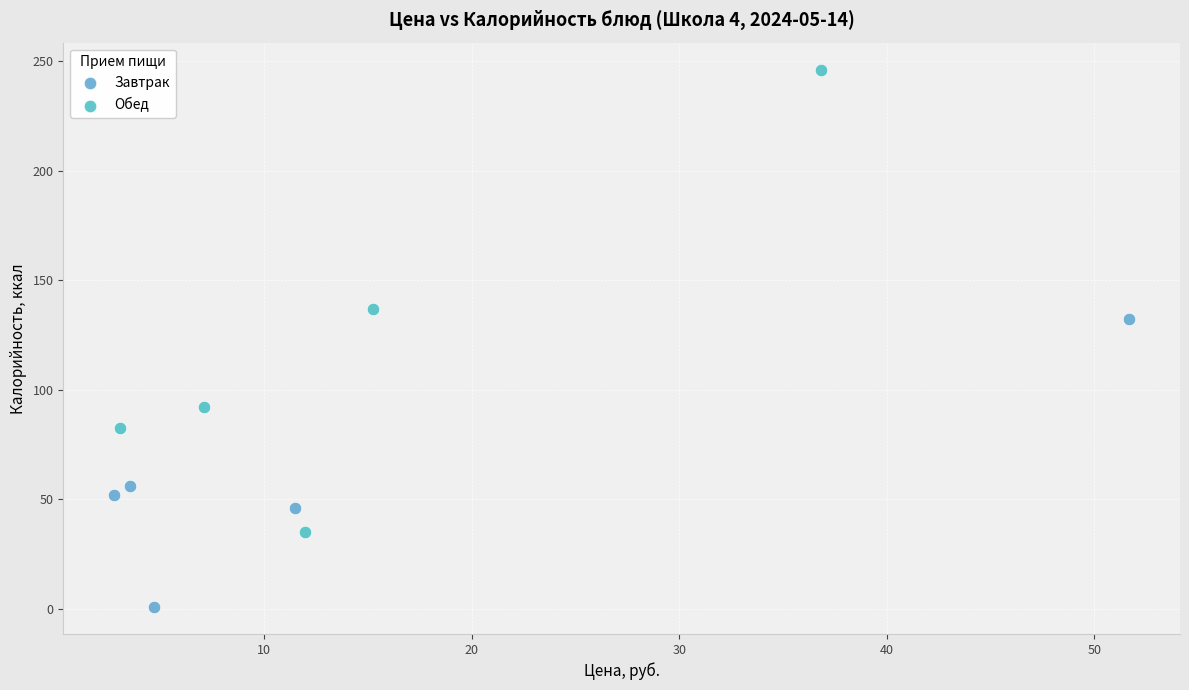

Which series contains the lowest Y value?

Завтрак